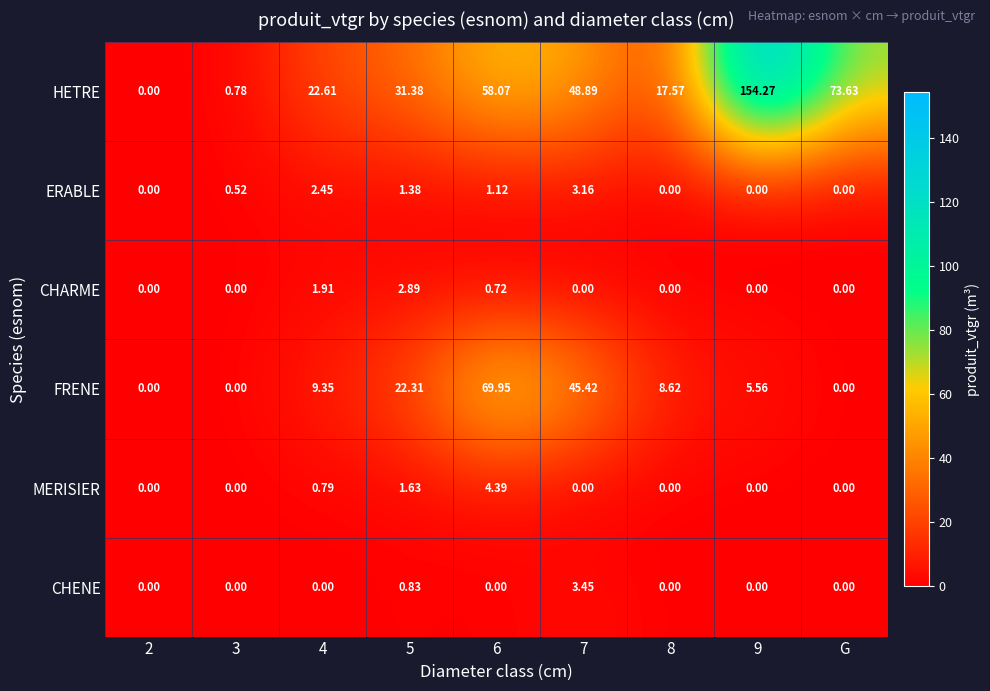

Which series has the largest total across all categories?

HETRE